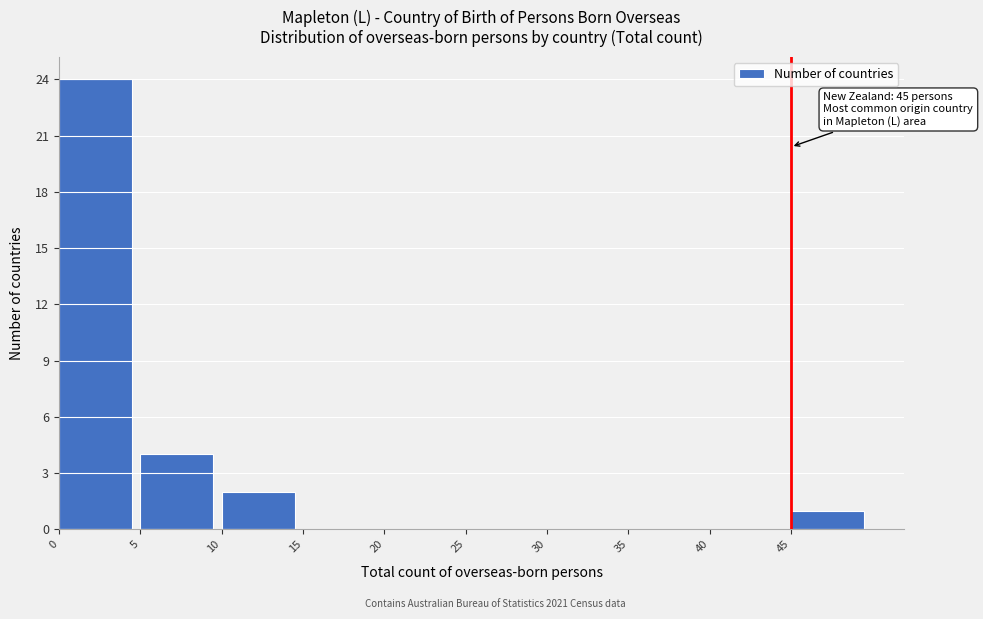

Which range on the x-axis has the tallest bar?

0 to 5